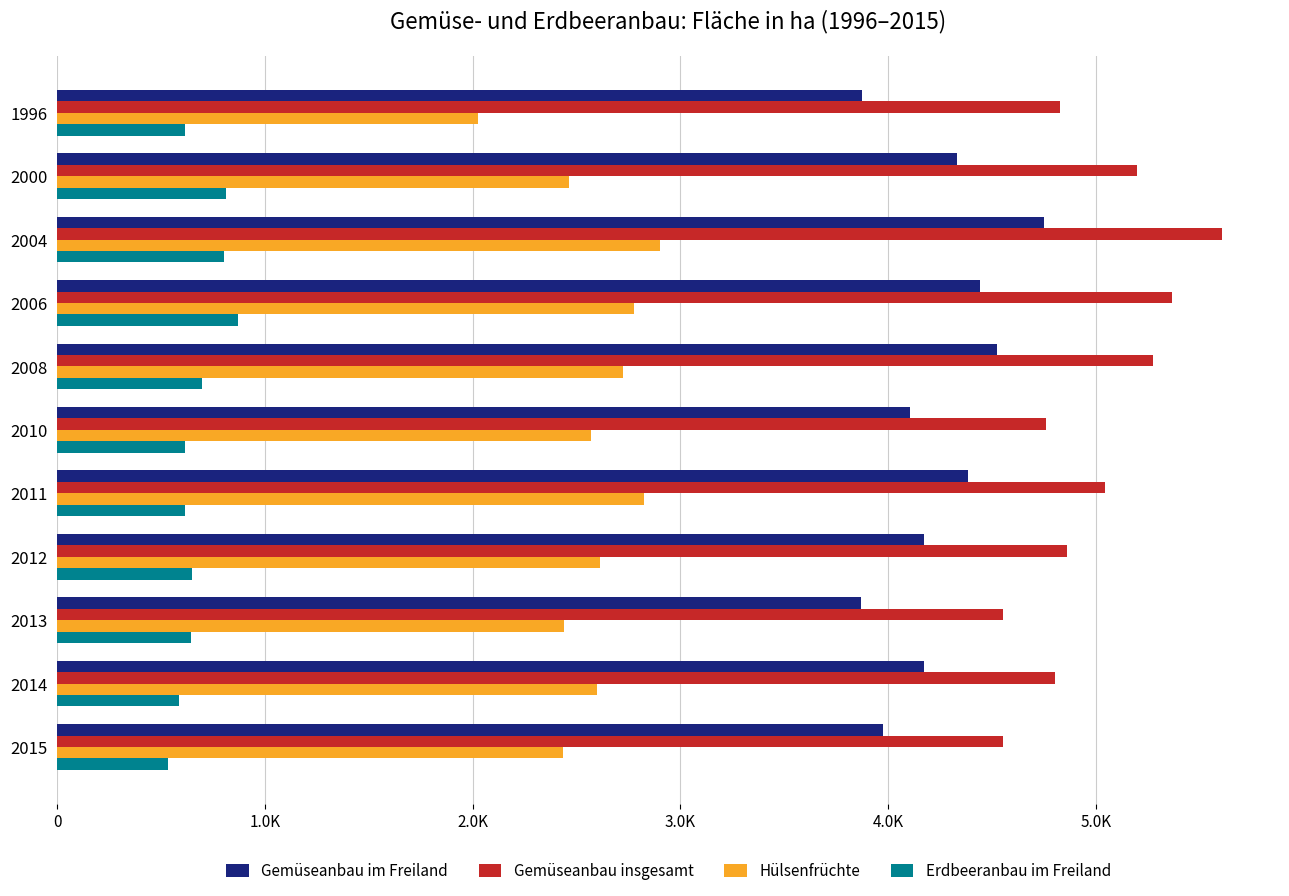

List the series in order of their overall mean, highest first.

Gemüseanbau insgesamt, Gemüseanbau im Freiland, Hülsenfrüchte, Erdbeeranbau im Freiland